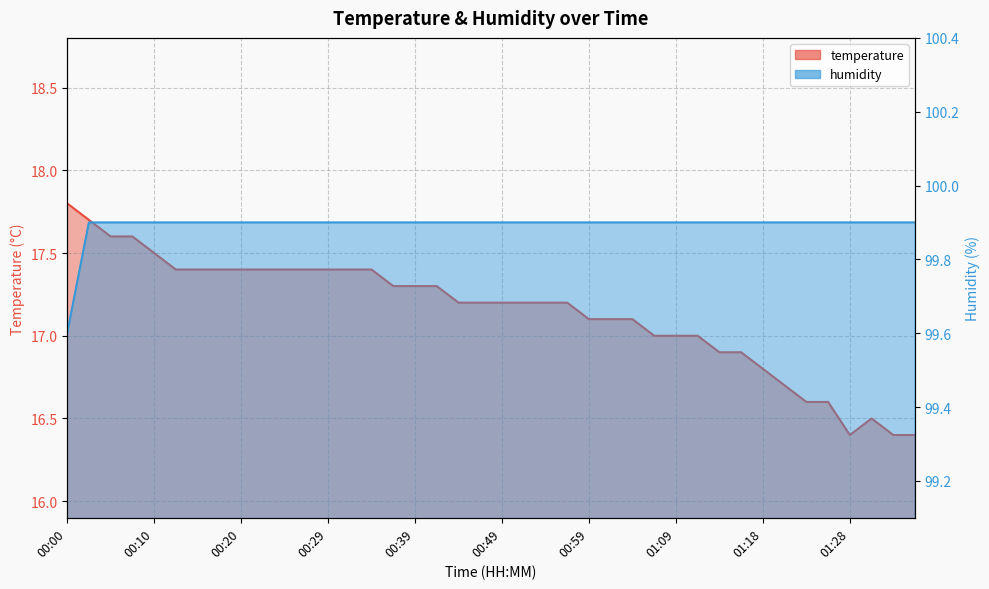

Which label corresponds to the smallest value in the chart?

01:28